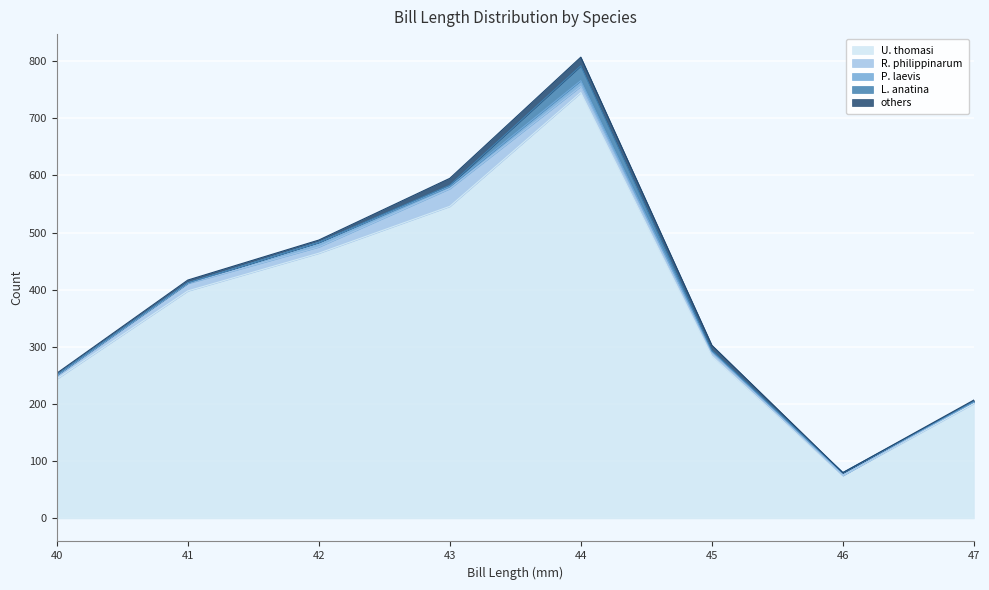

True or false: U. thomasi has a value of 244 at 40.

True